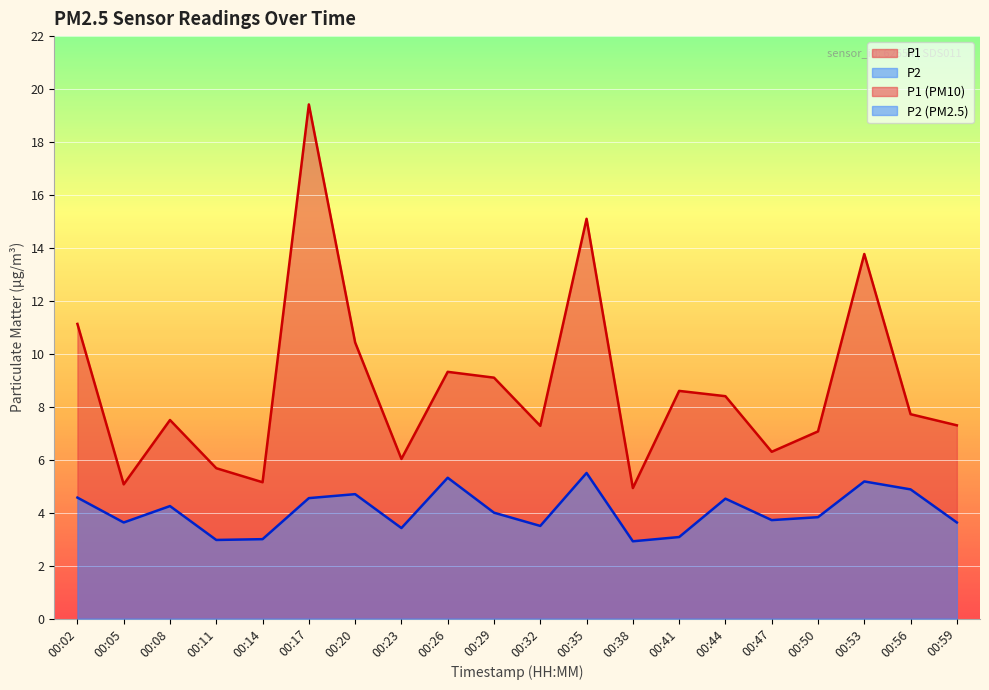

What is the difference between the maximum and minimum values in the P2 series?

2.6